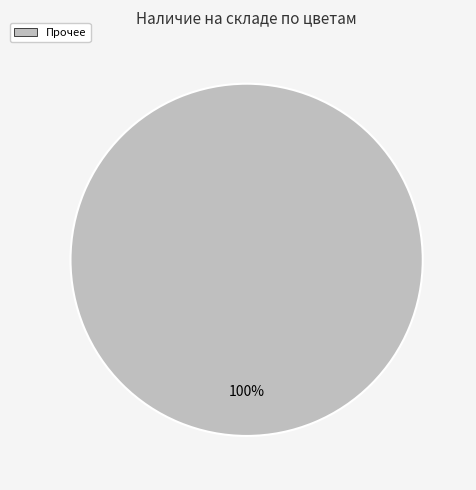

Is there a majority slice in this chart?

Yes